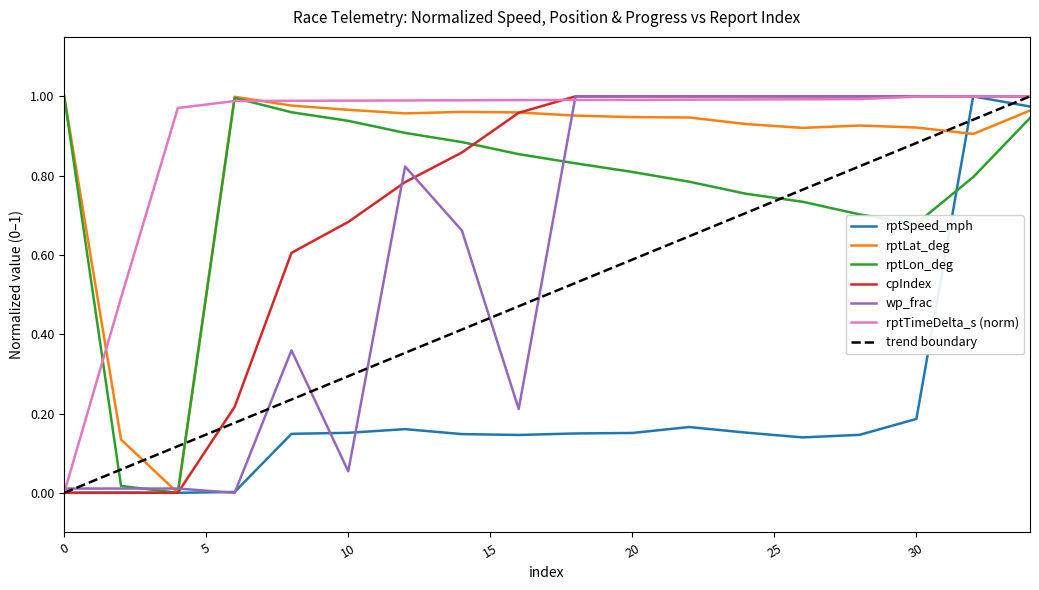

Is this an area chart (filled region under the line)?

No